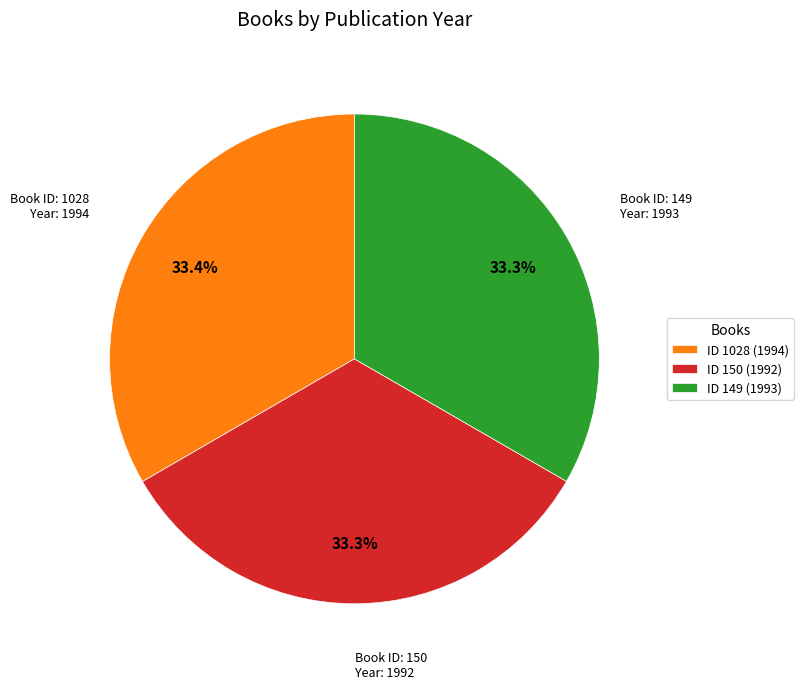

Does ID 149 (1993) account for over 50% of the chart?

No